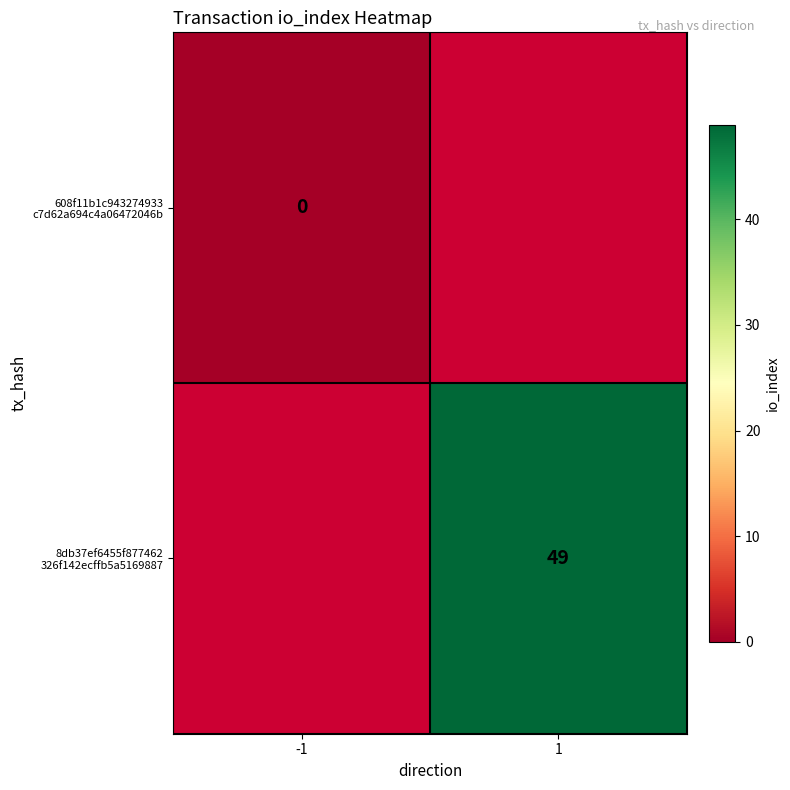

Rank the categories by 8db37ef6455f877462 326f142ecffb5a5169887 value from lowest to highest.

-1, 1